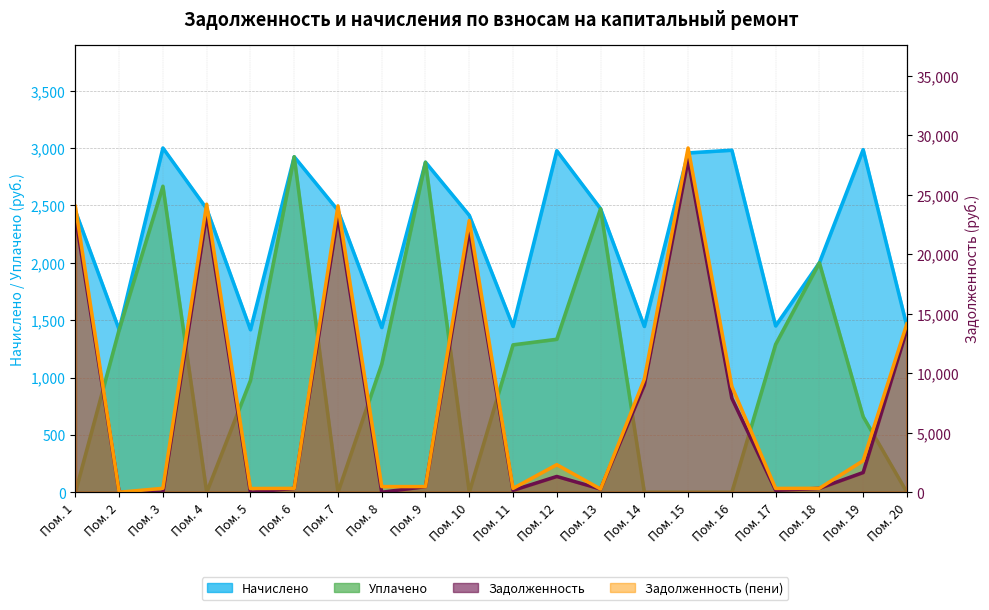

Reading left to right, transcribe all the data shown in this chart.

zadolzhennost: 23210.1	0.2	0.7	23390.8	0.0	325.4	23255.3	0.0	476.9	22035.8	160.6	1327.8	274.5	9019.3	27954.2	7898.4	161.1	331.6	1658.9	13682.2
zadolzhennost_peni: 24027.3	0.0	332.7	24214.4	314.8	325.4	24074.1	478.2	476.9	22840.4	321.2	2320.0	274.5	9501.0	28940.0	8892.2	322.2	331.6	2654.2	14164.0
nachisleno: 2451.8	1416.7	3000.3	2470.9	1416.7	2924.0	2456.6	1435.8	2876.3	2413.6	1445.3	2976.5	2470.9	1445.3	2957.4	2981.2	1450.1	2000.1	2986.0	1445.3
uplacheno: 0.0	1416.7	2667.0	0.0	973.8	2924.0	0.0	1117.1	2876.3	0.0	1284.7	1333.3	2470.8	0.0	0.0	0.0	1289.0	2000.1	659.1	0.0